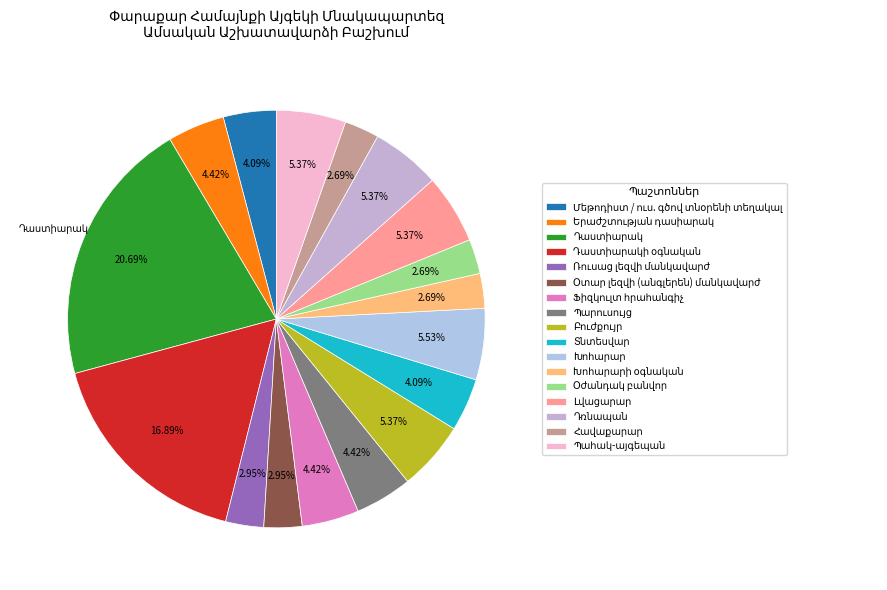

How many slices are in this pie chart?

17